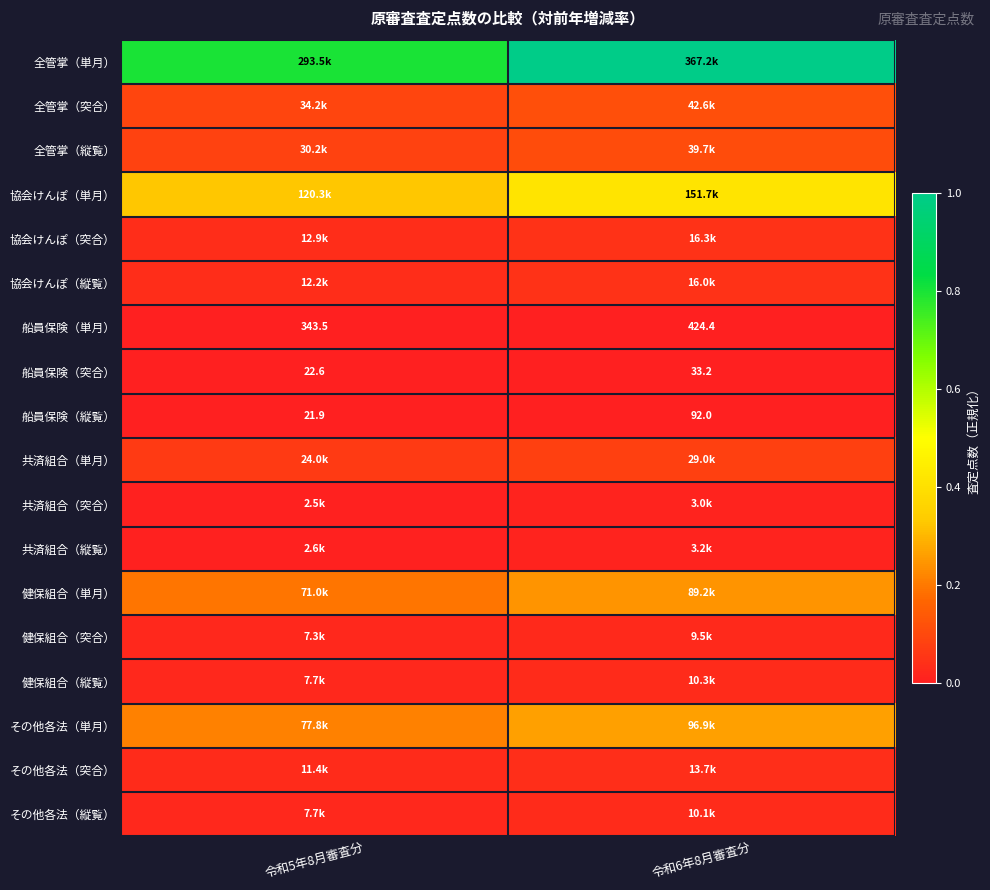

What is the difference between the highest and lowest values at 令和5年8月審査分?

0.8